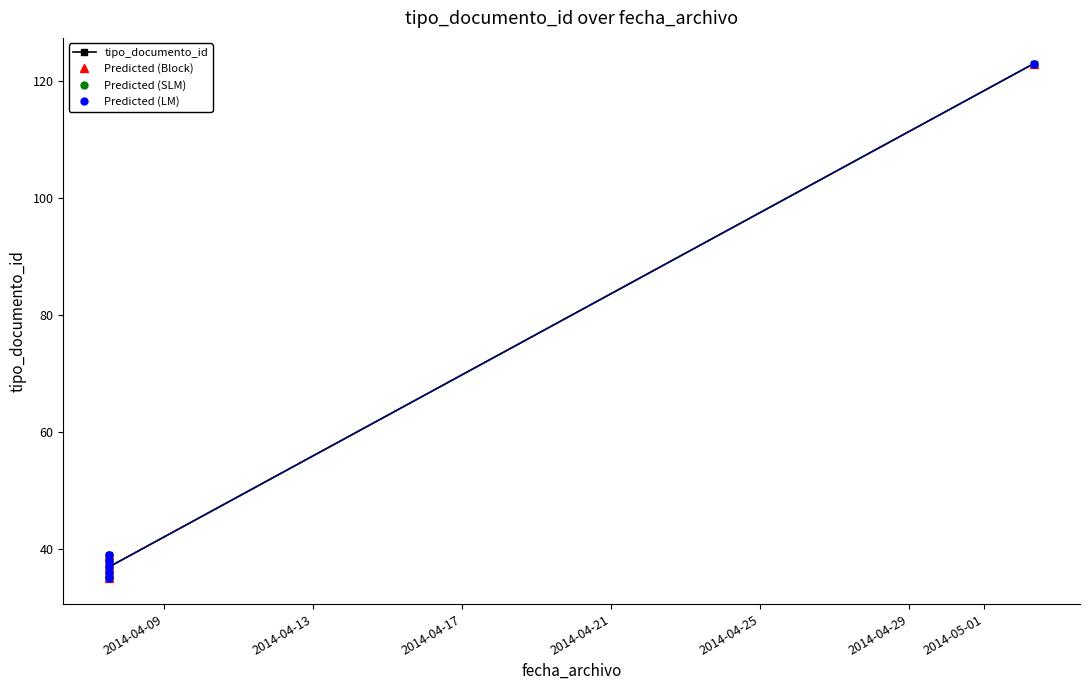

What is the value of the tipo_documento_id point at the 2nd from the left?

38